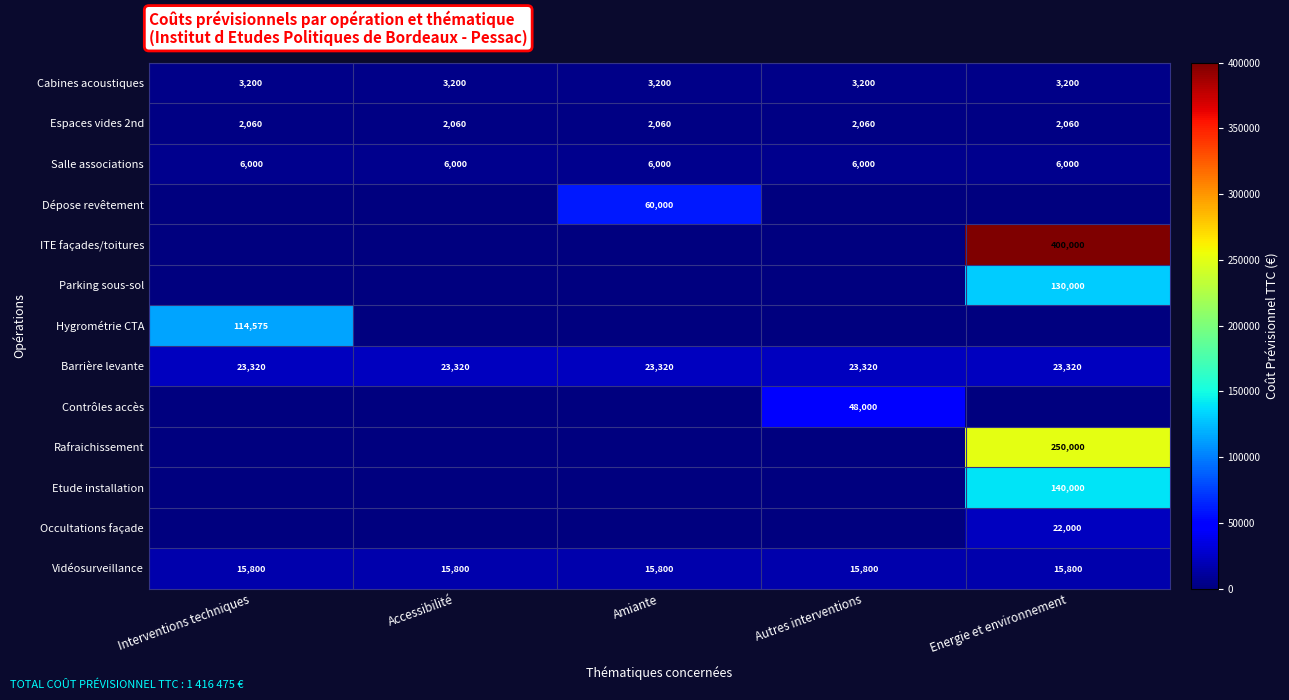

What is the sum of the Barrière levante values at Amiante and Interventions techniques?

46640